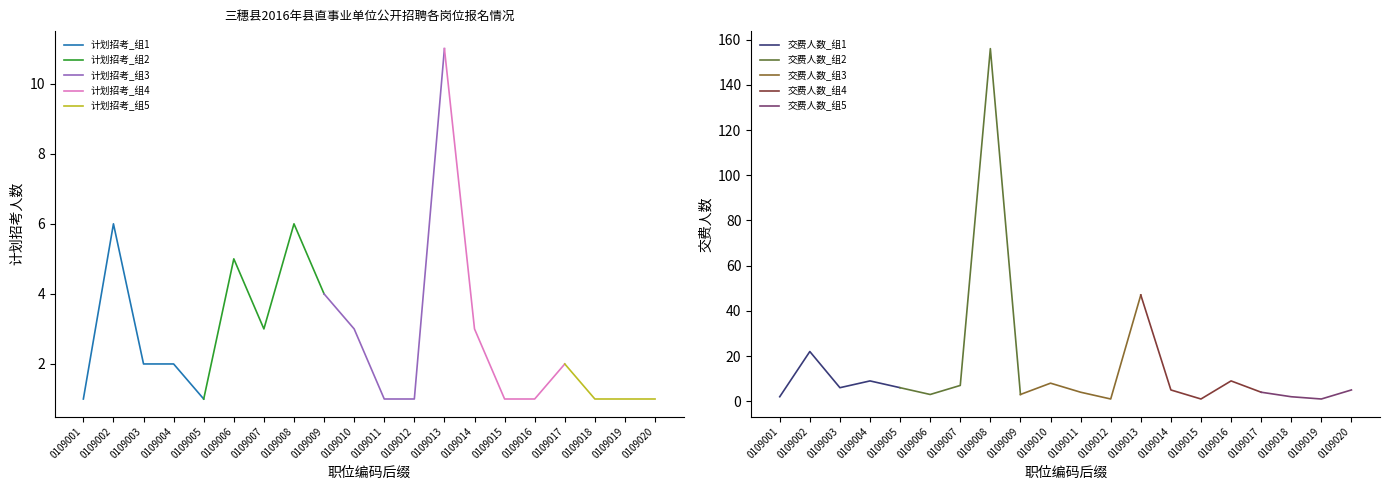

Count the 计划招考人数 values in the range 1 to 4.

16